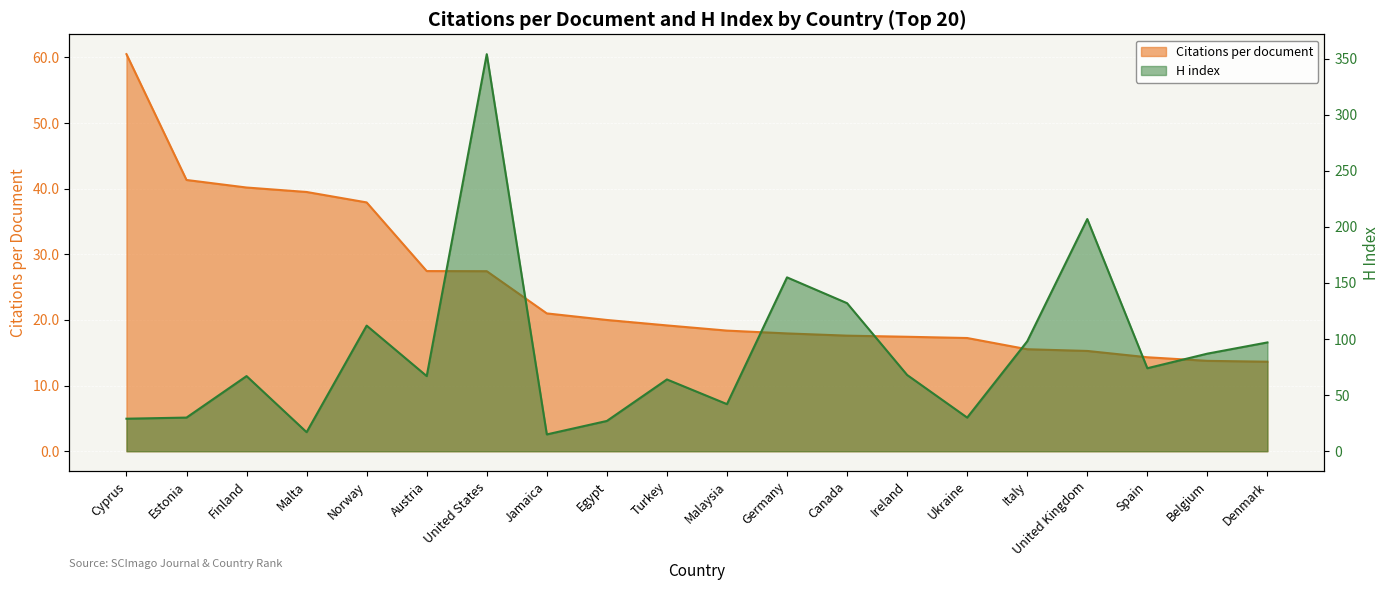

Where is H index nearest to the value 184?

United Kingdom